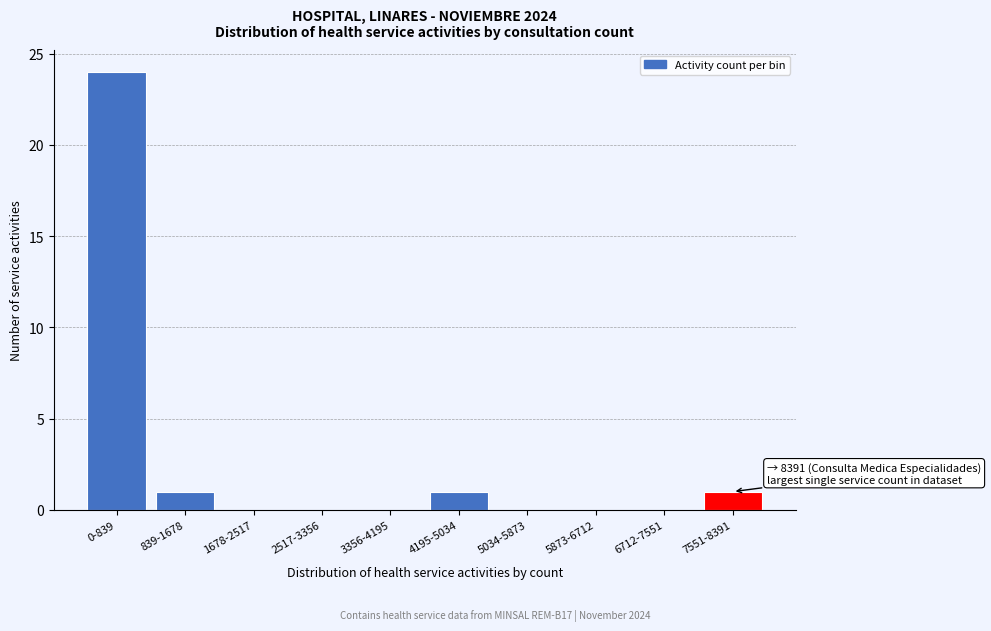

Reading left to right, list all the values displayed in this chart.

0-839=24	839-1678=1	1678-2517=0	2517-3356=0	3356-4195=0	4195-5034=1	5034-5873=0	5873-6712=0	6712-7551=0	7551-8391=1